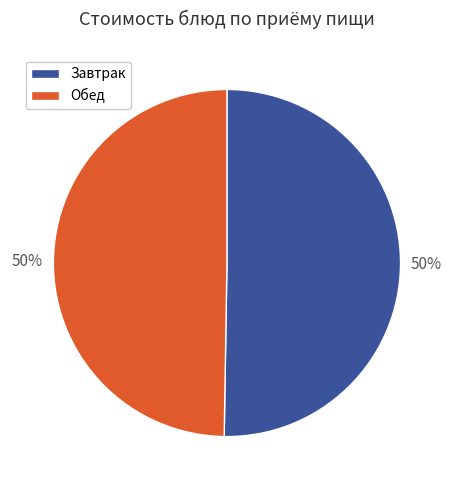

The Завтрак slice represents 50% of the pie. True or false?

True